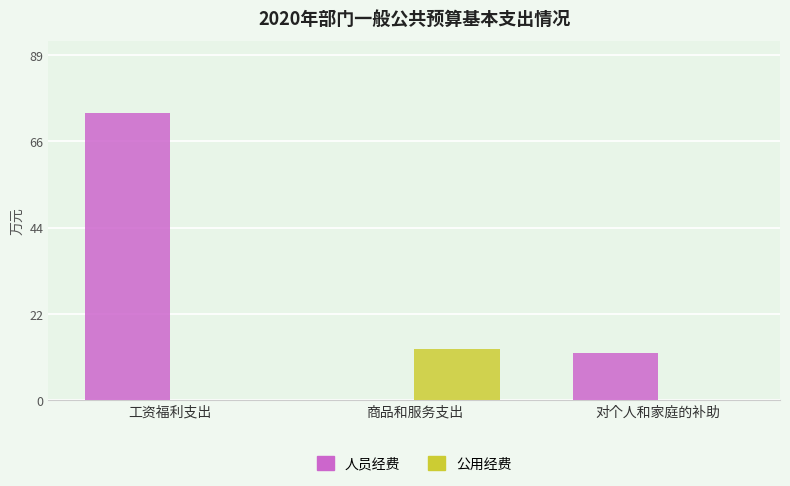

Is it true that 公用经费 equals 9.2 at 商品和服务支出?

False